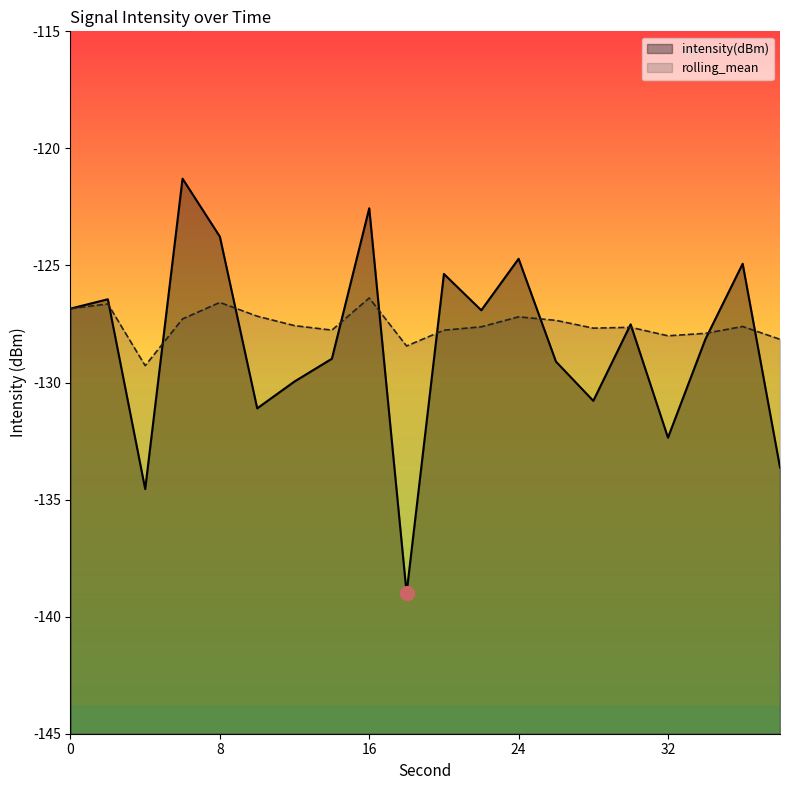

True or false: rolling_mean and intensity(dBm) cross at least once.

True